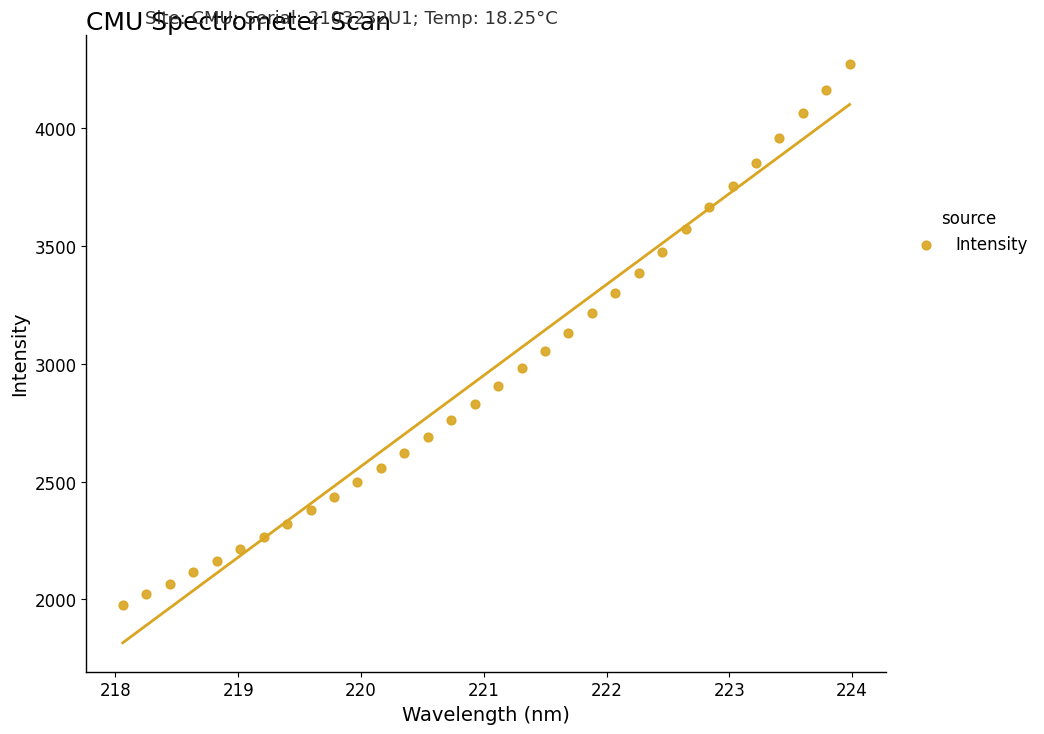

What is the range of X values (max minus min)?

5.9